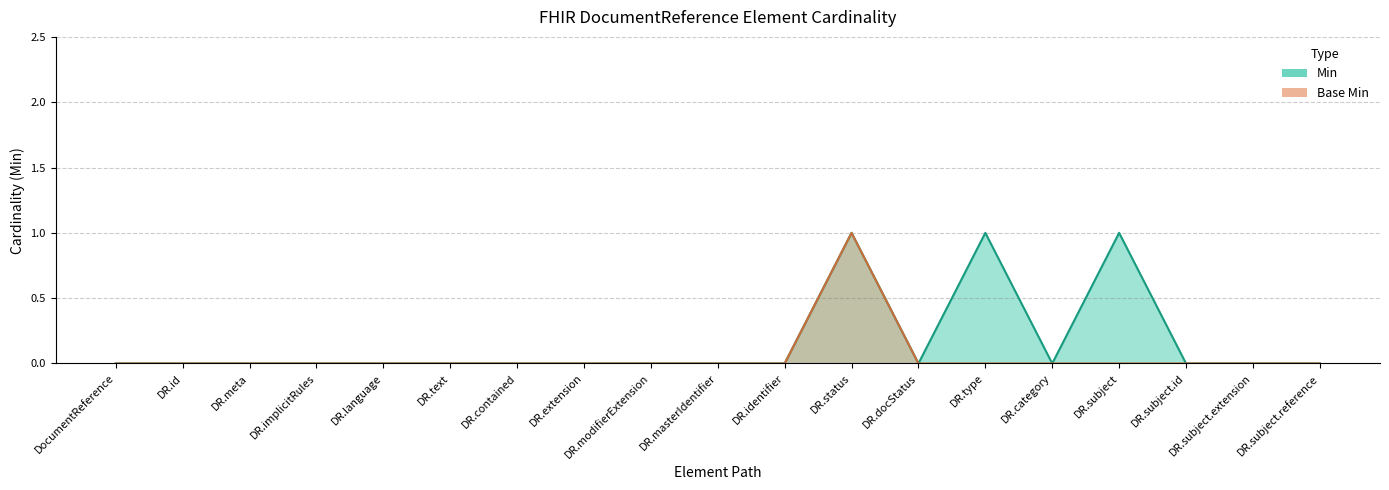

True or false: Base Min and Min cross at least once.

False